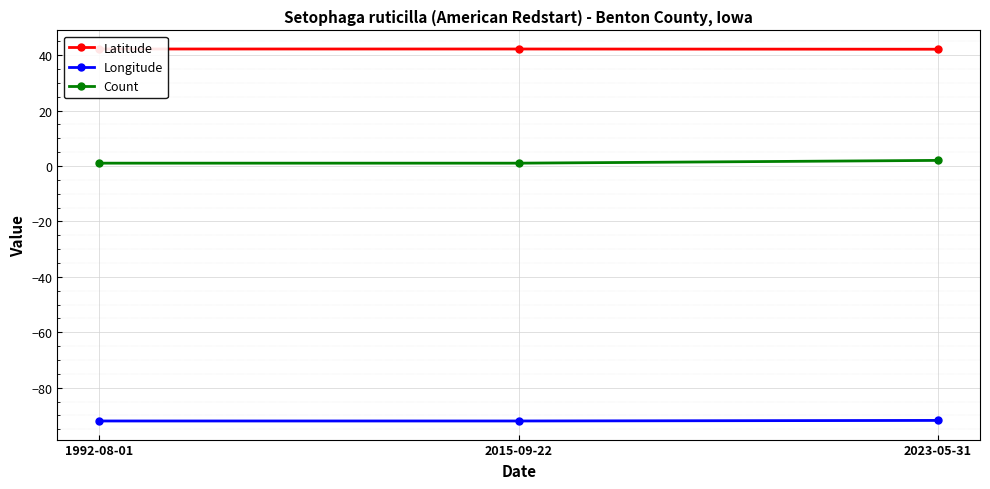

List the labels in order of Longitude value, largest first.

2023-05-31, 1992-08-01, 2015-09-22